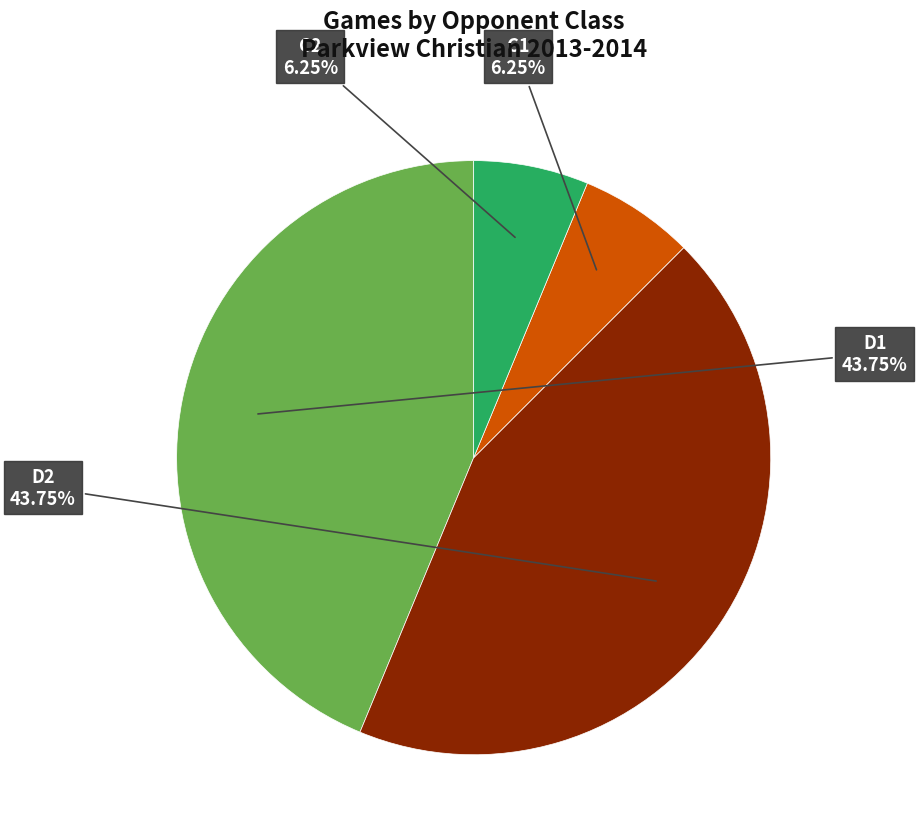

Does D1 represent more than half of the total?

No